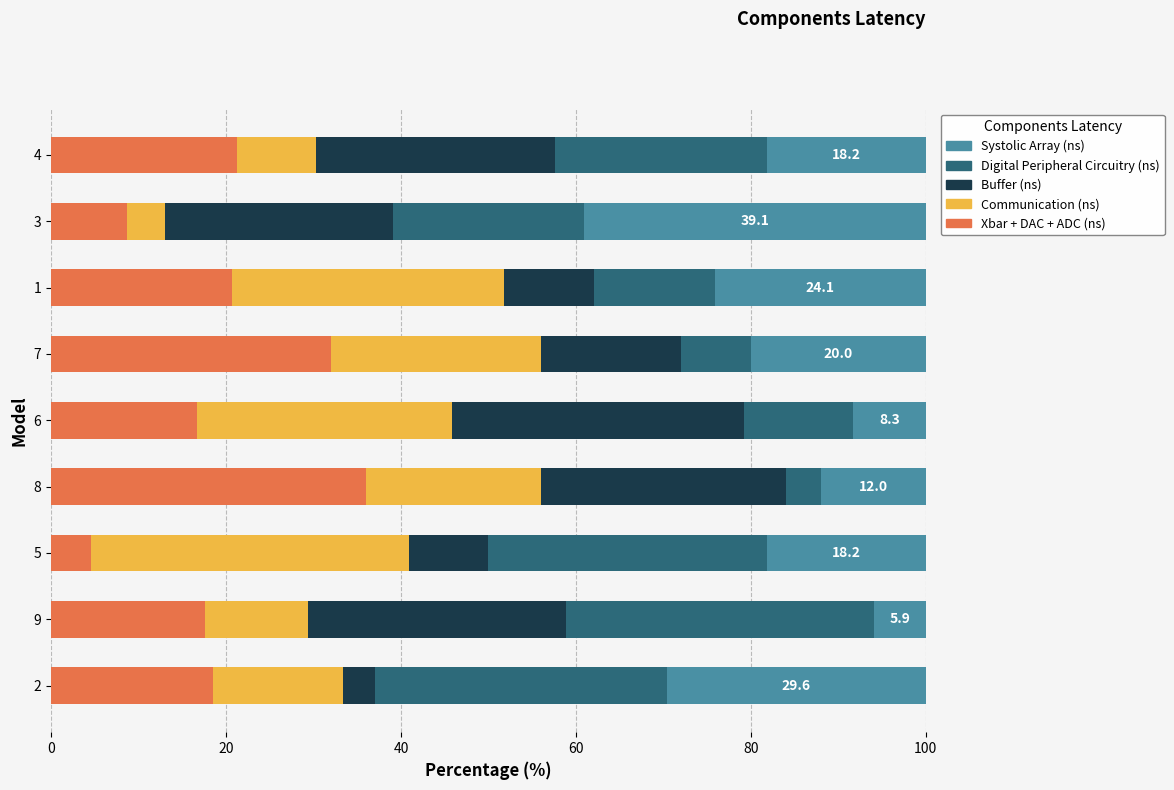

At which label does Xbar + DAC + ADC (ns) reach its peak?

8